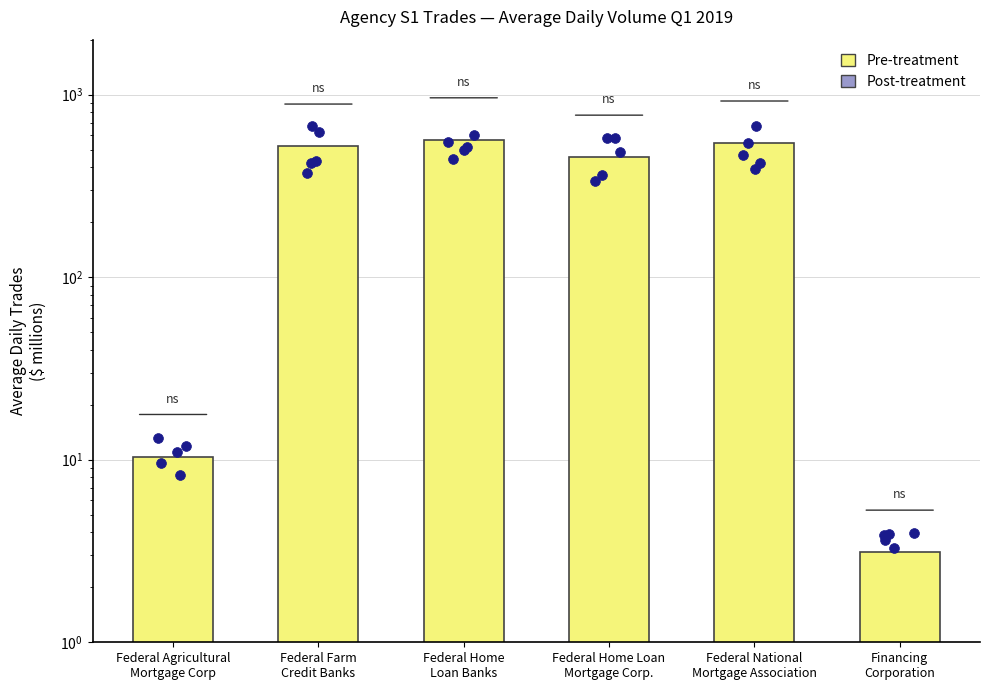

Between Federal Farm
Credit Banks and Financing
Corporation, which is larger?

Federal Farm
Credit Banks